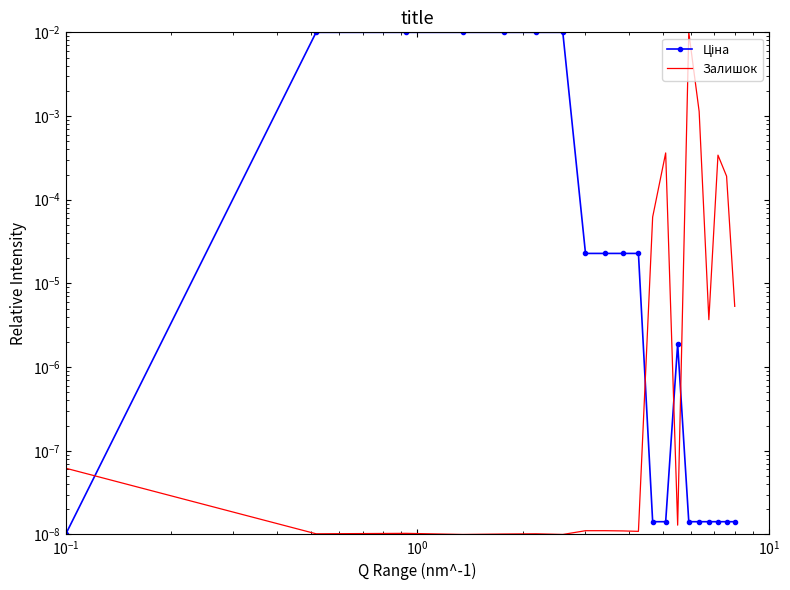

Rank the series by their average value, from highest to lowest.

Ціна, Залишок